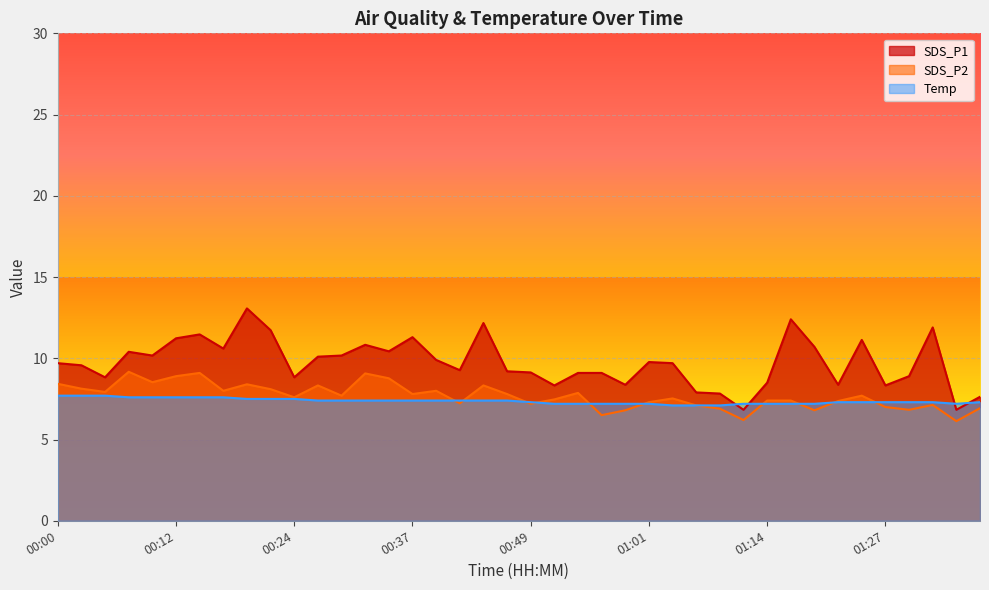

Which series ends up on top after the final intersection of Temp and SDS_P2?

Temp